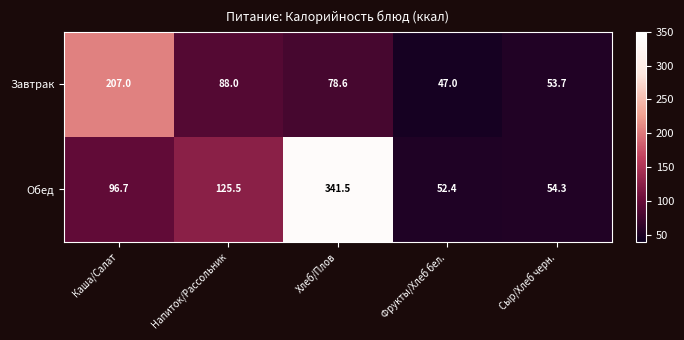

The value of Завтрак at Хлеб/Плов is 78.6. True or false?

True